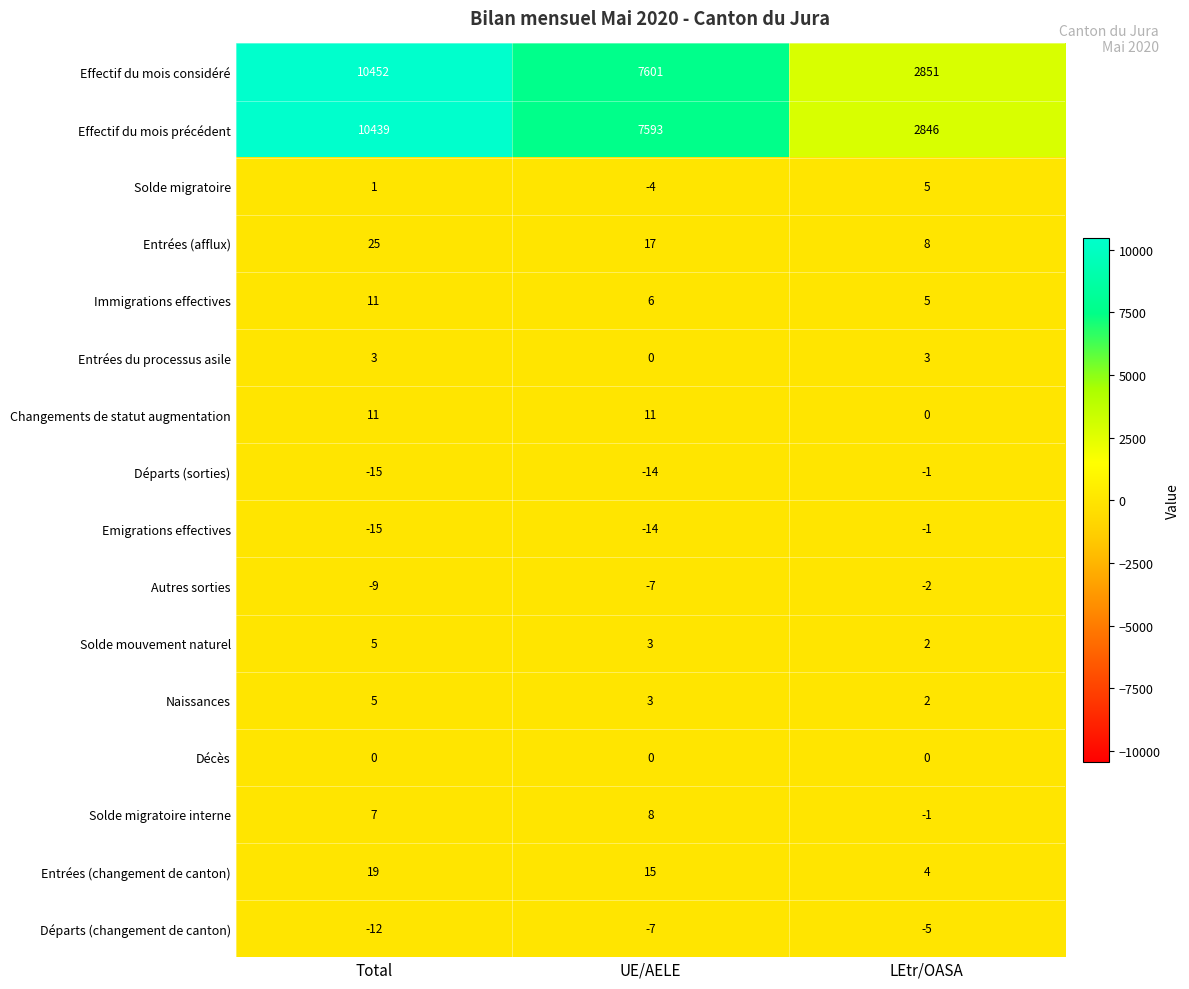

What is the greatest value displayed?

10452